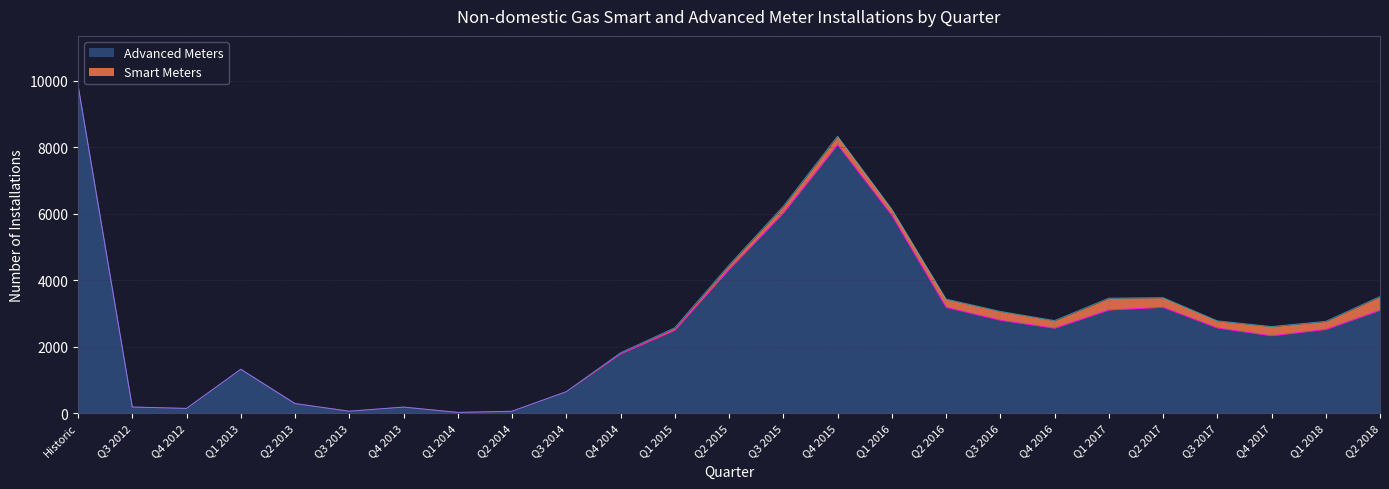

What is the sum of all values?

66764